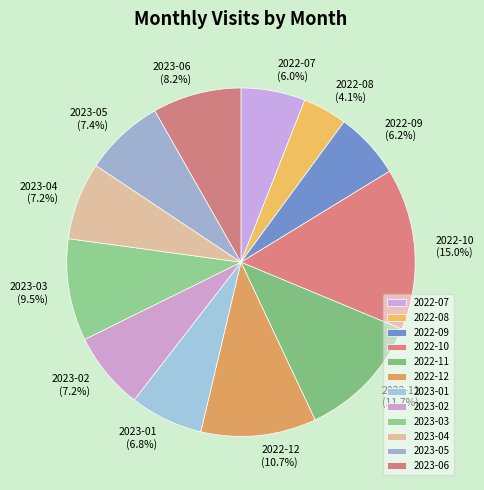

Is the sum of 2022-12 and 2022-11 greater than half?

No